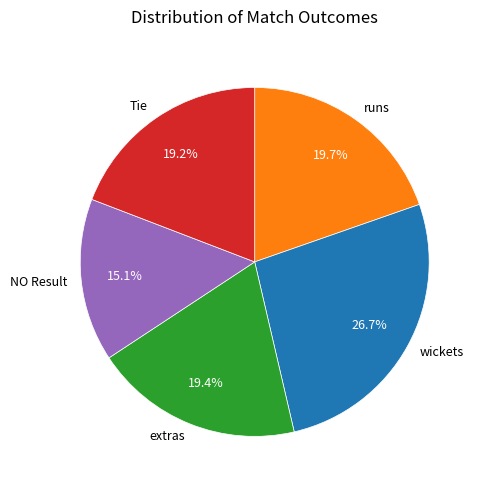

What percentage is NOT represented by wickets?

73.3%